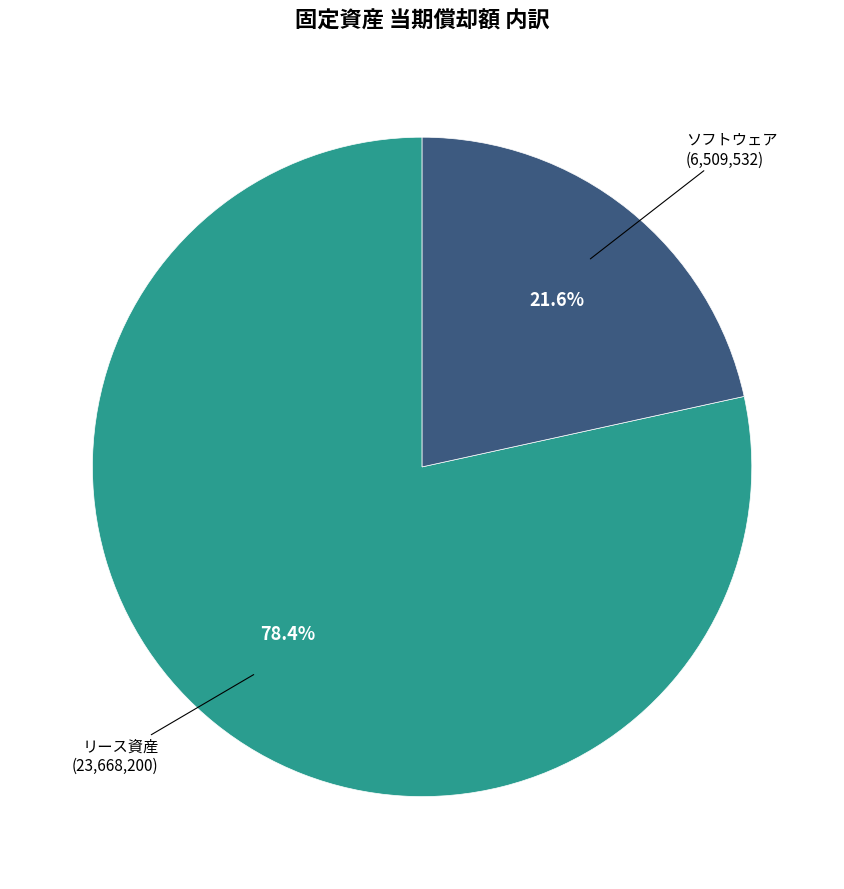

Is there any slice that represents more than half of the pie?

Yes